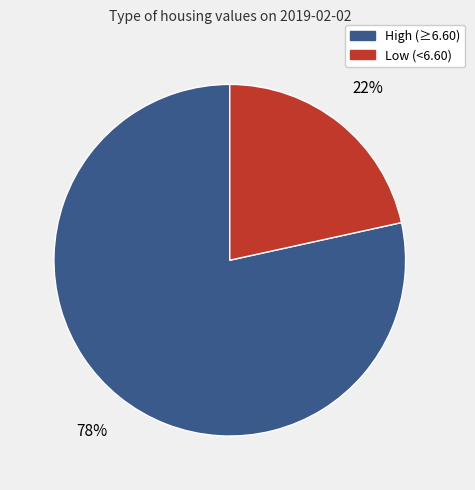

What percentage is the Low (<6.60) slice, to the nearest percent?

22%